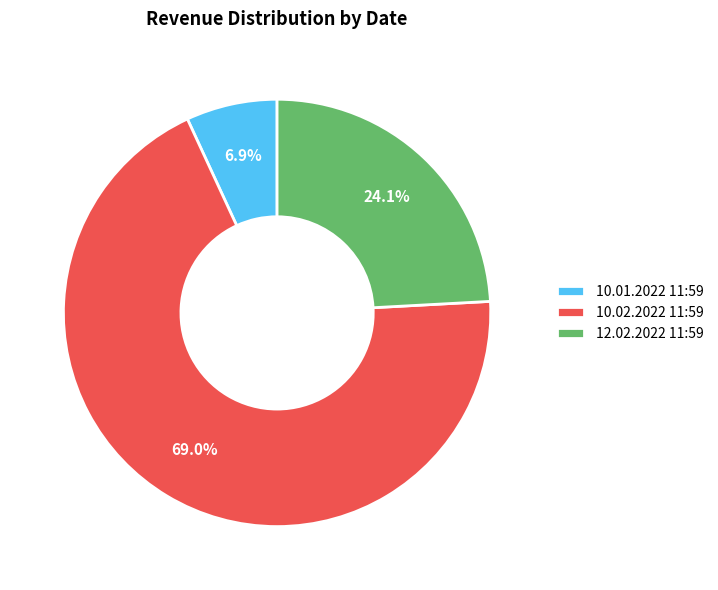

Which slice is the largest?

10.02.2022 11:59